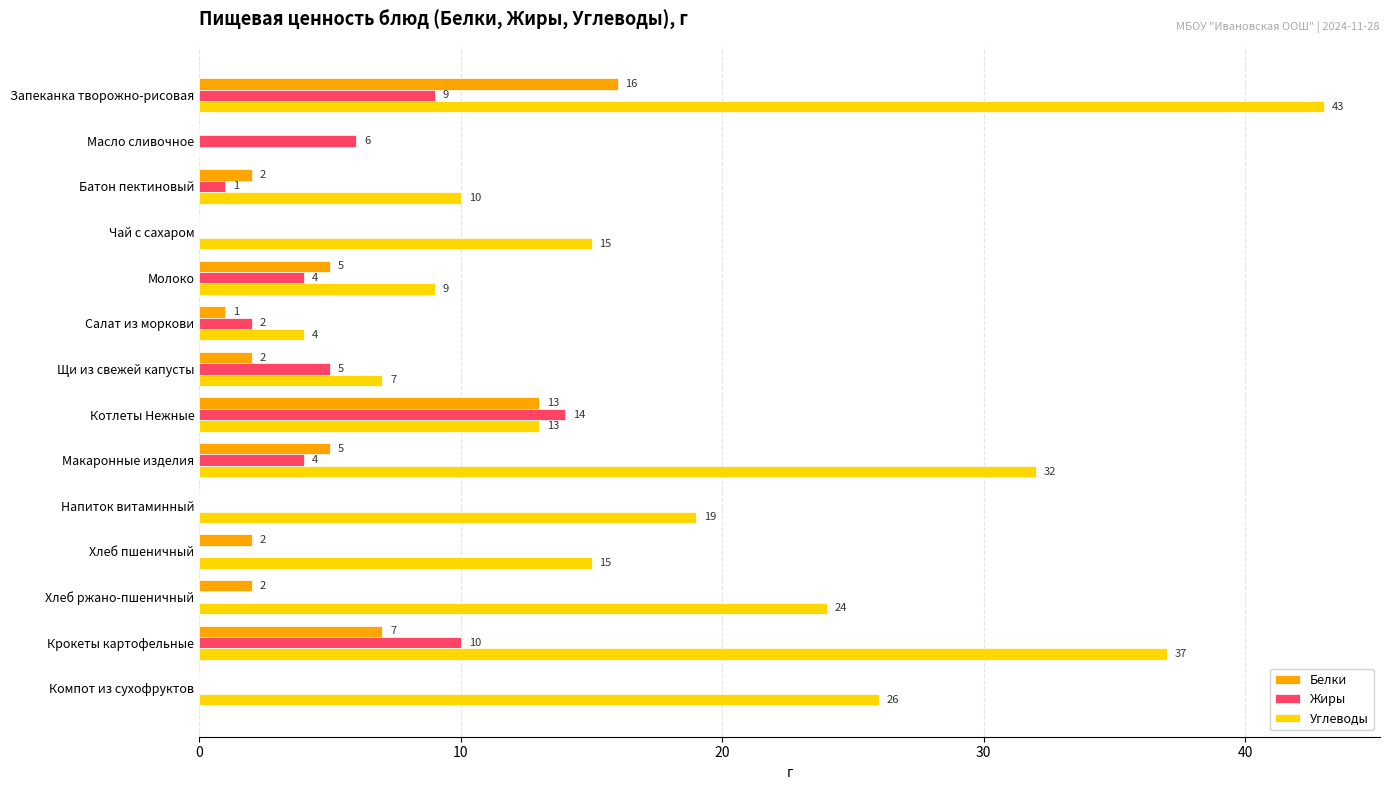

What are all the series names shown in the legend?

Белки, Жиры, Углеводы